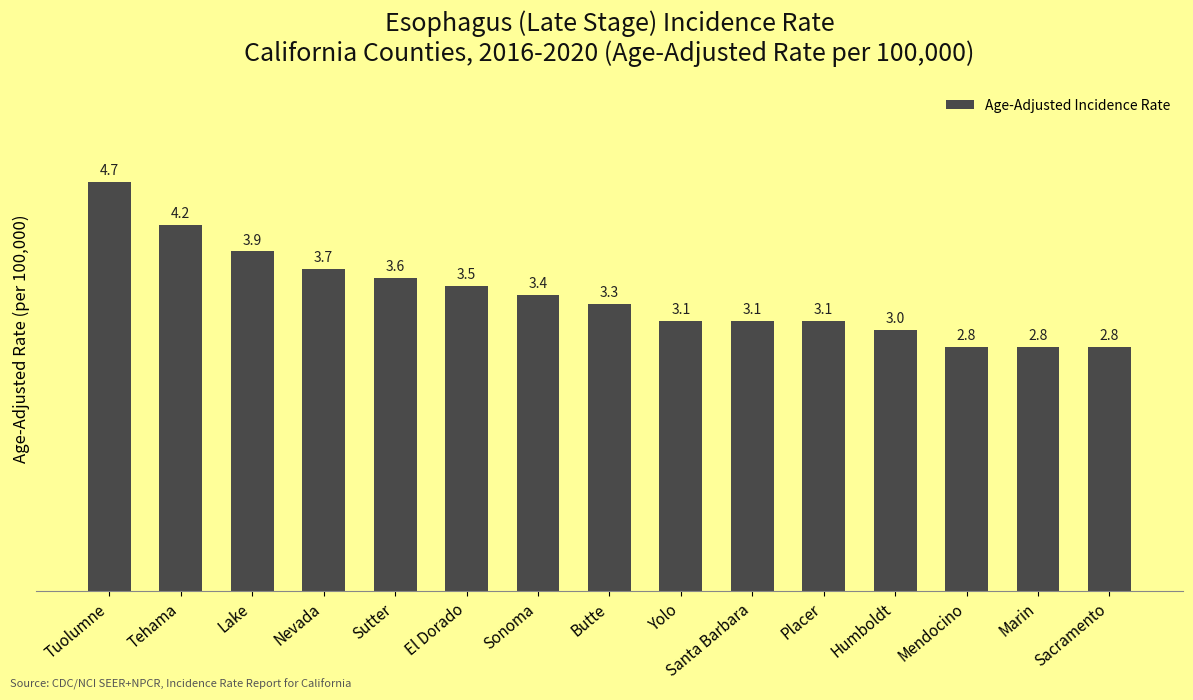

Reading right to left, list all the values displayed in this chart.

Sacramento=2.8	Marin=2.8	Mendocino=2.8	Humboldt=3.0	Placer=3.1	Santa Barbara=3.1	Yolo=3.1	Butte=3.3	Sonoma=3.4	El Dorado=3.5	Sutter=3.6	Nevada=3.7	Lake=3.9	Tehama=4.2	Tuolumne=4.7